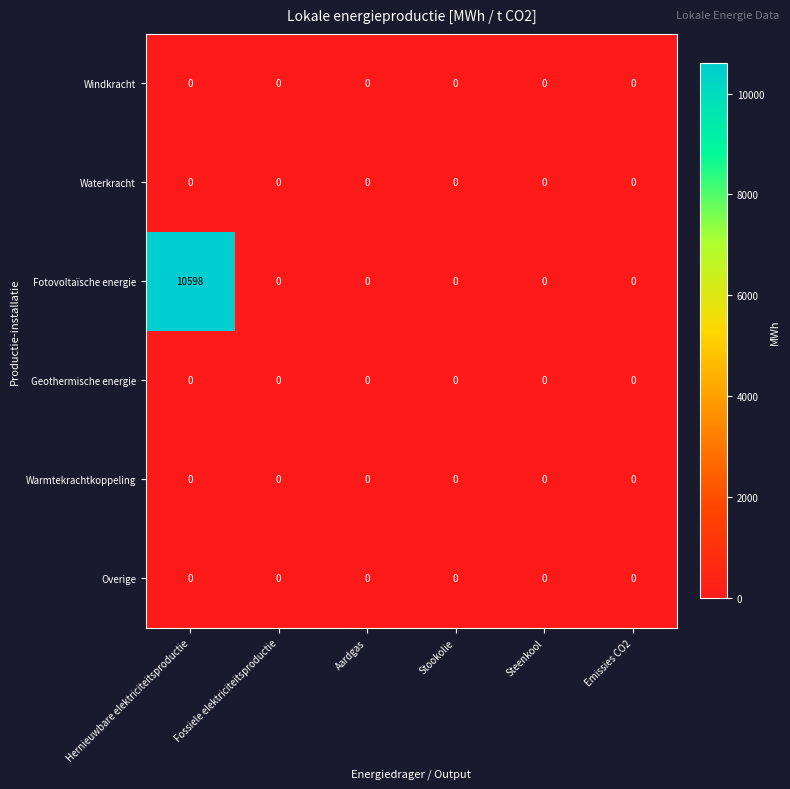

The value of Waterkracht at Hernieuwbare elektriciteitsproductie is 0. True or false?

True